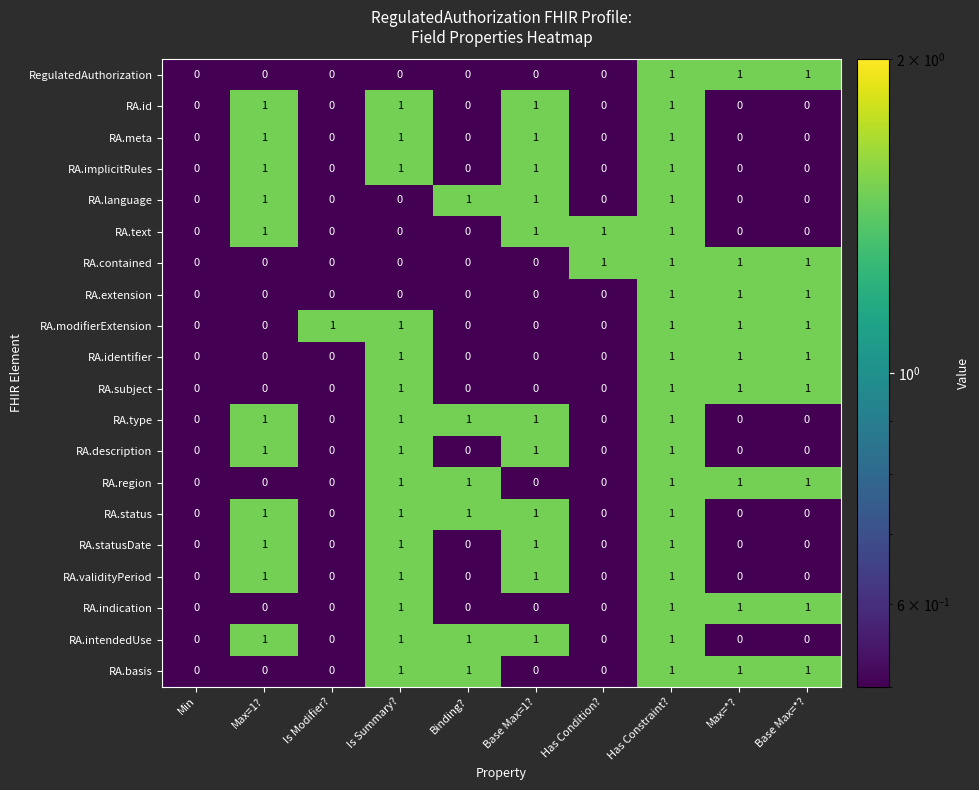

What is the sum of all RA.modifierExtension values?

5